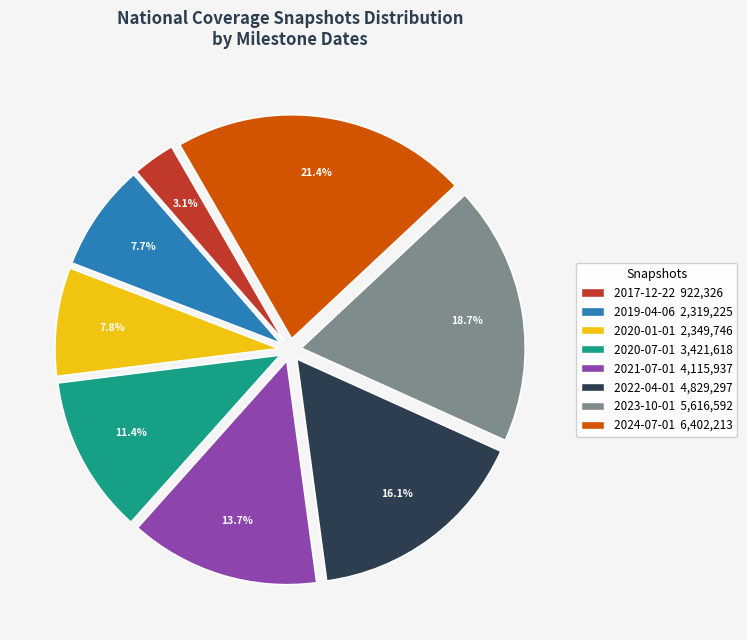

Which category has the smallest portion of the pie?

2017-12-22